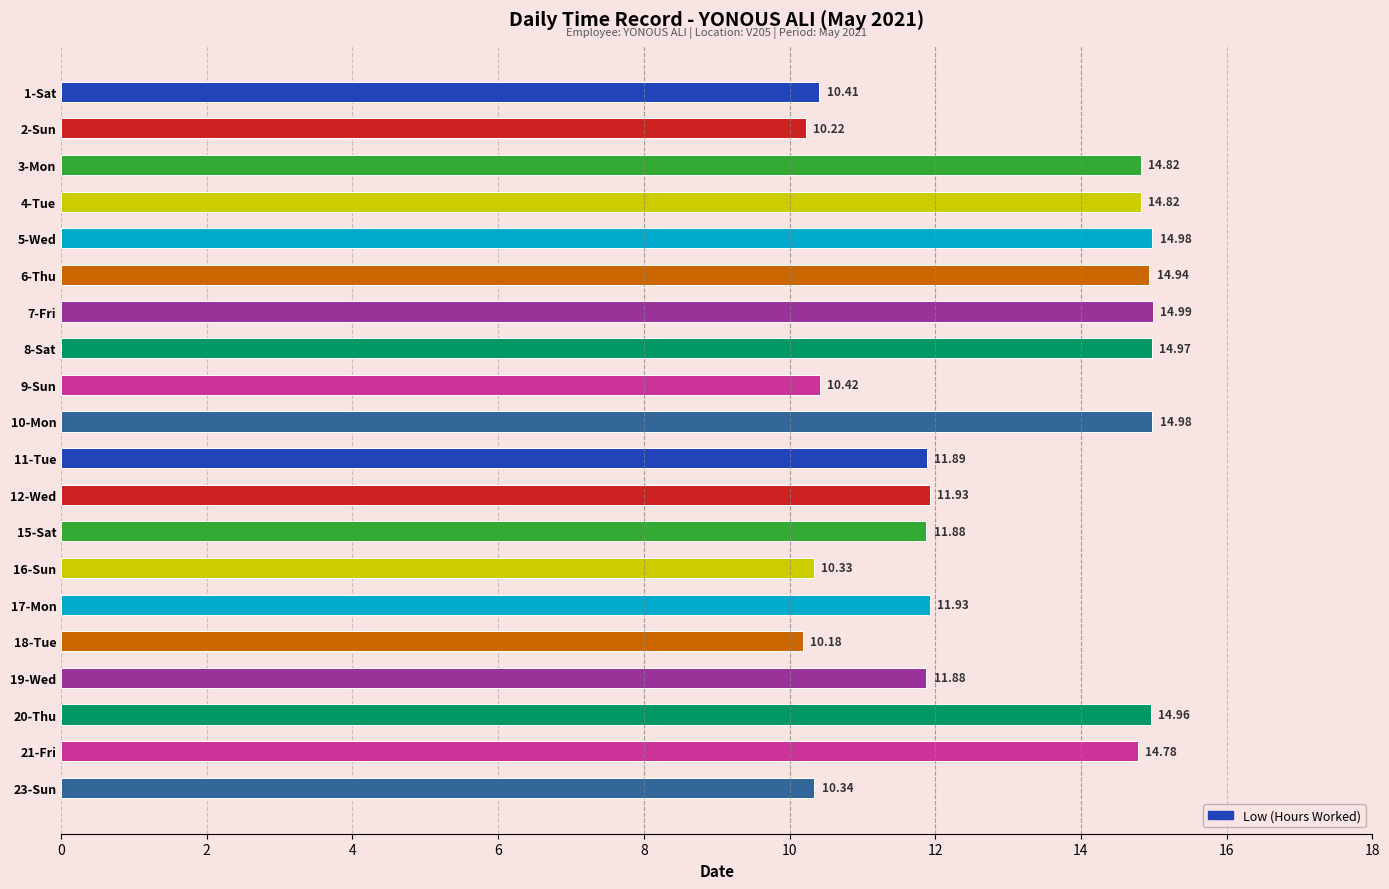

What is the ratio of the value at 11-Tue to the value at 1-Sat?

1.1